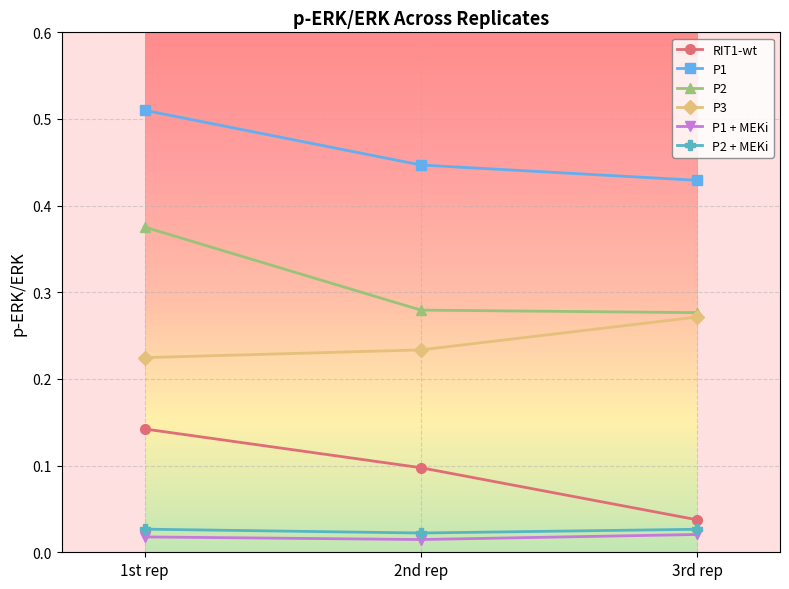

What are all the series names shown in the legend?

RIT1-wt, P1, P2, P3, P1 + MEKi, P2 + MEKi